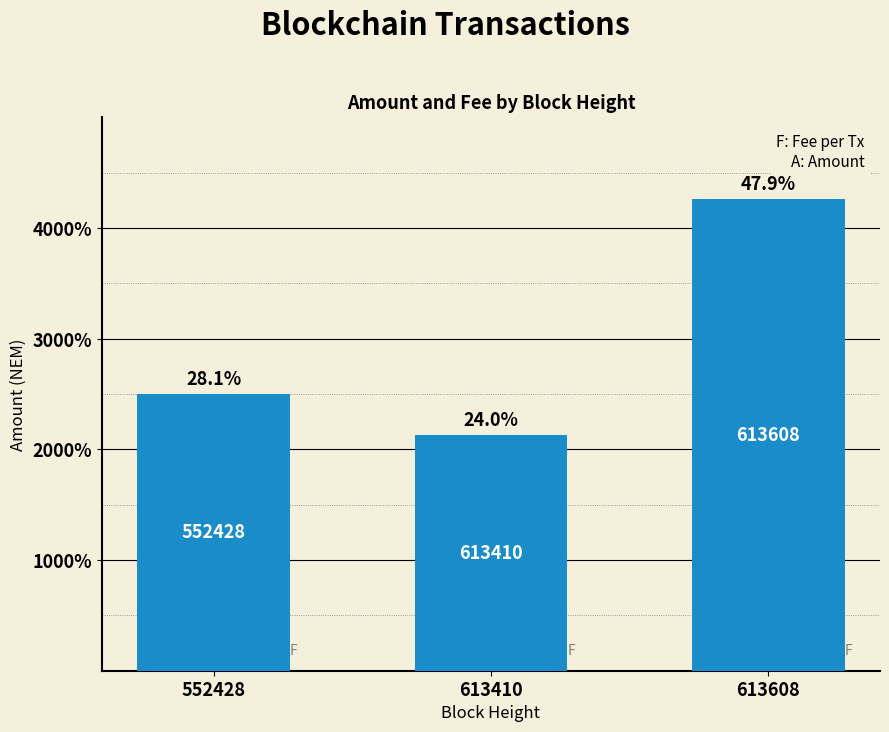

Are the bars horizontal?

No